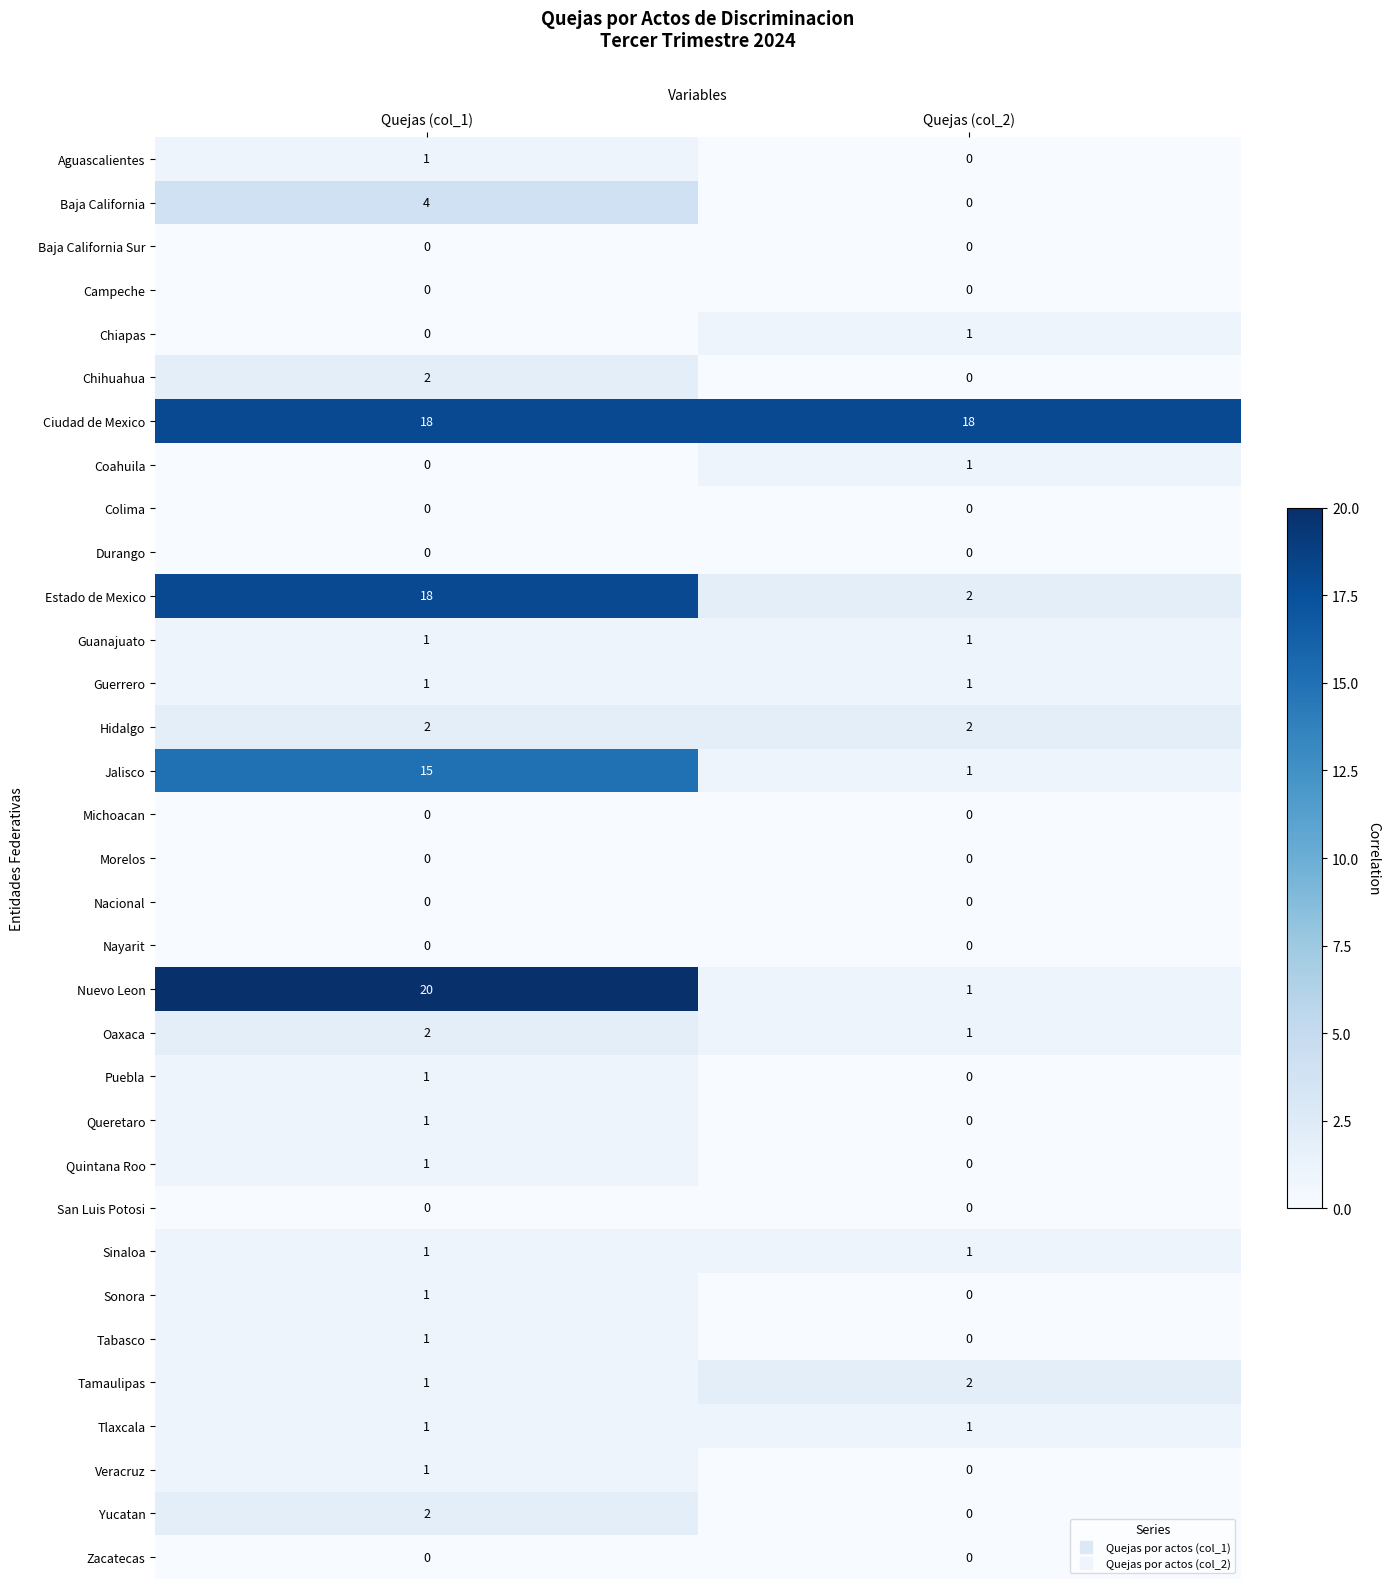

List the labels in order of Nuevo Leon value, largest first.

Quejas (col_1), Quejas (col_2)